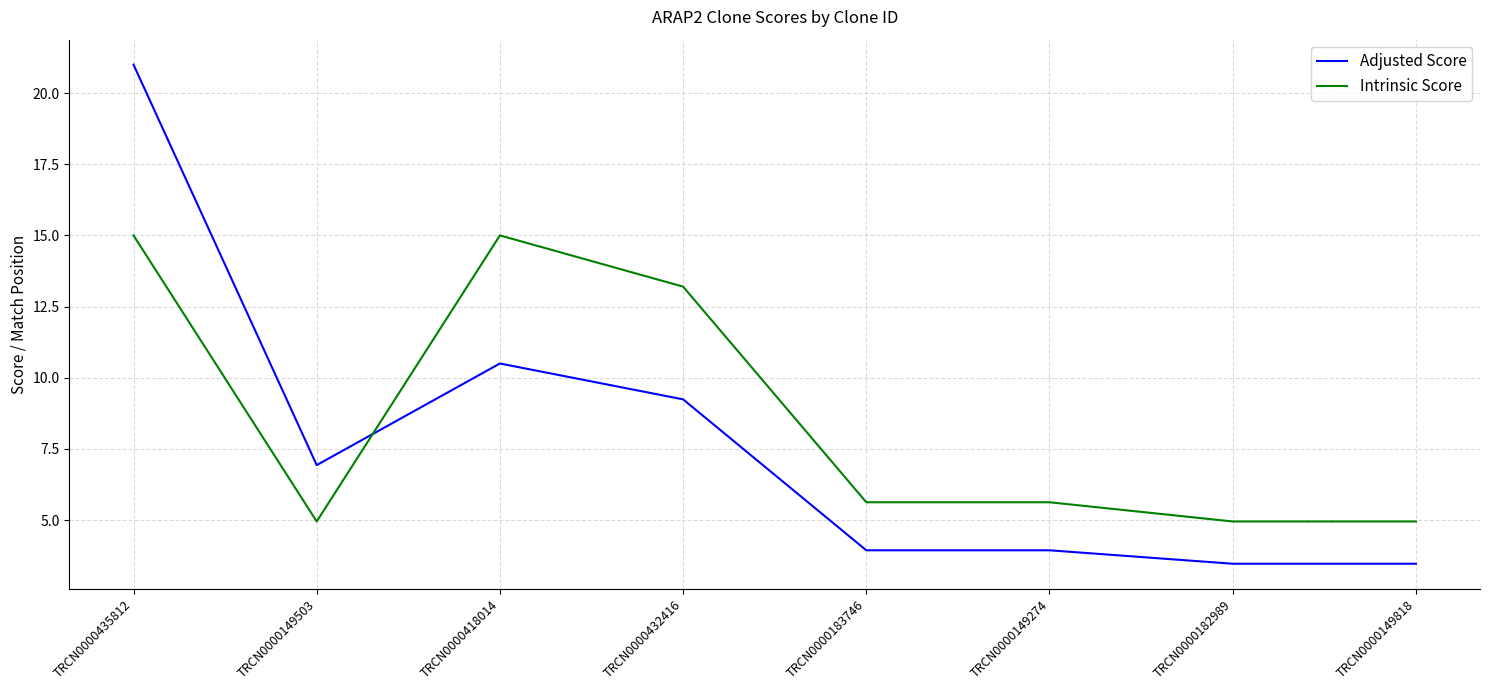

What position from the left is TRCN0000182989?

7